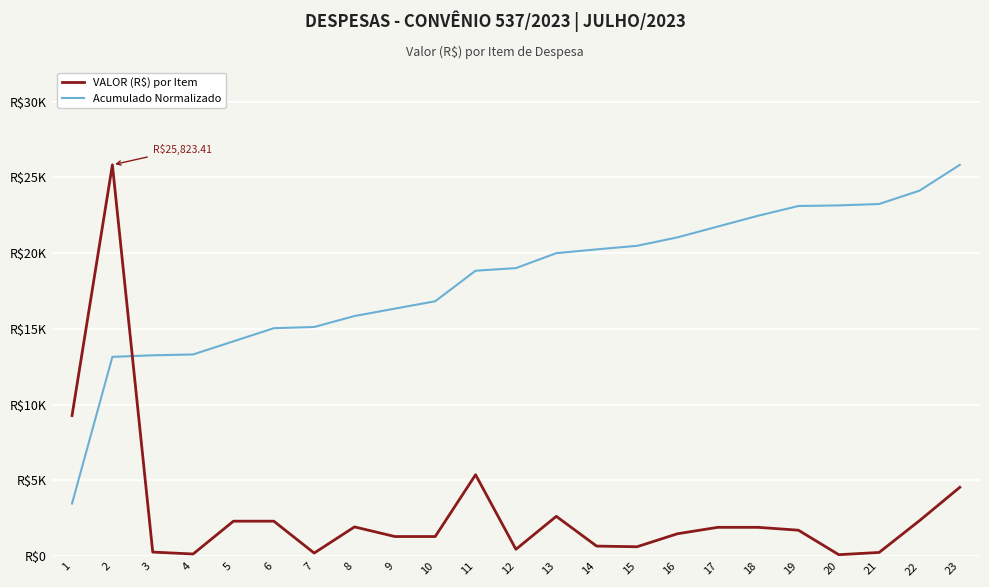

Which series has the widest spread of values?

VALOR (R$) por Item